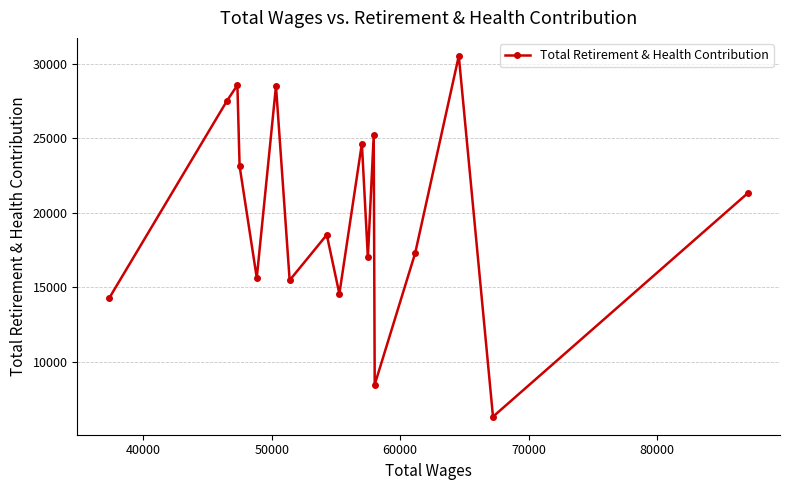

What is the sum of all values?

337171